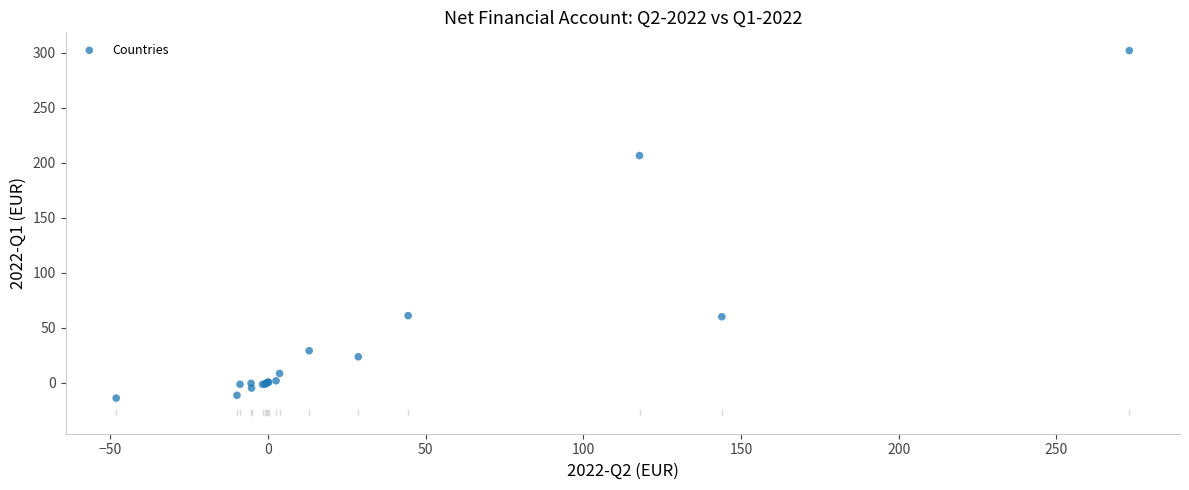

What Y value in the scatter plot is closest to 144?

206.5